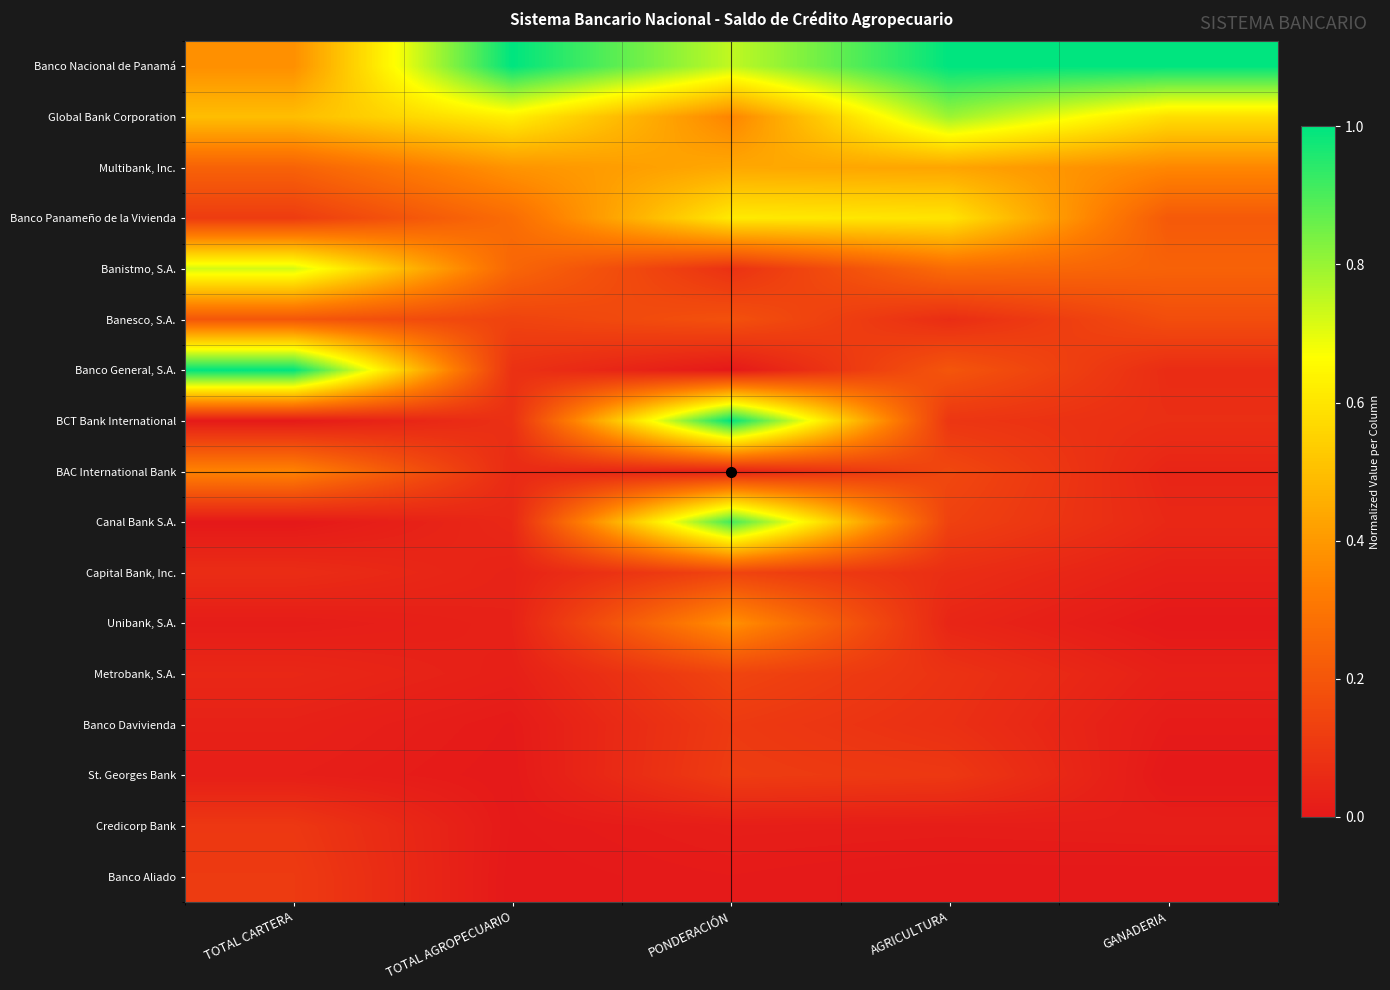

At PONDERACIÓN, list the series in order from largest to smallest.

BCT Bank International, Canal Bank S.A., Banco Nacional de Panamá, Banco Panameño de la Vivienda, Multibank, Inc., Unibank, S.A., Global Bank Corporation, Banesco, S.A., Metrobank, S.A., Capital Bank, Inc., St. Georges Bank, Banco Davivienda, Banistmo, S.A., BAC International Bank, Credicorp Bank, Banco Aliado, Banco General, S.A.